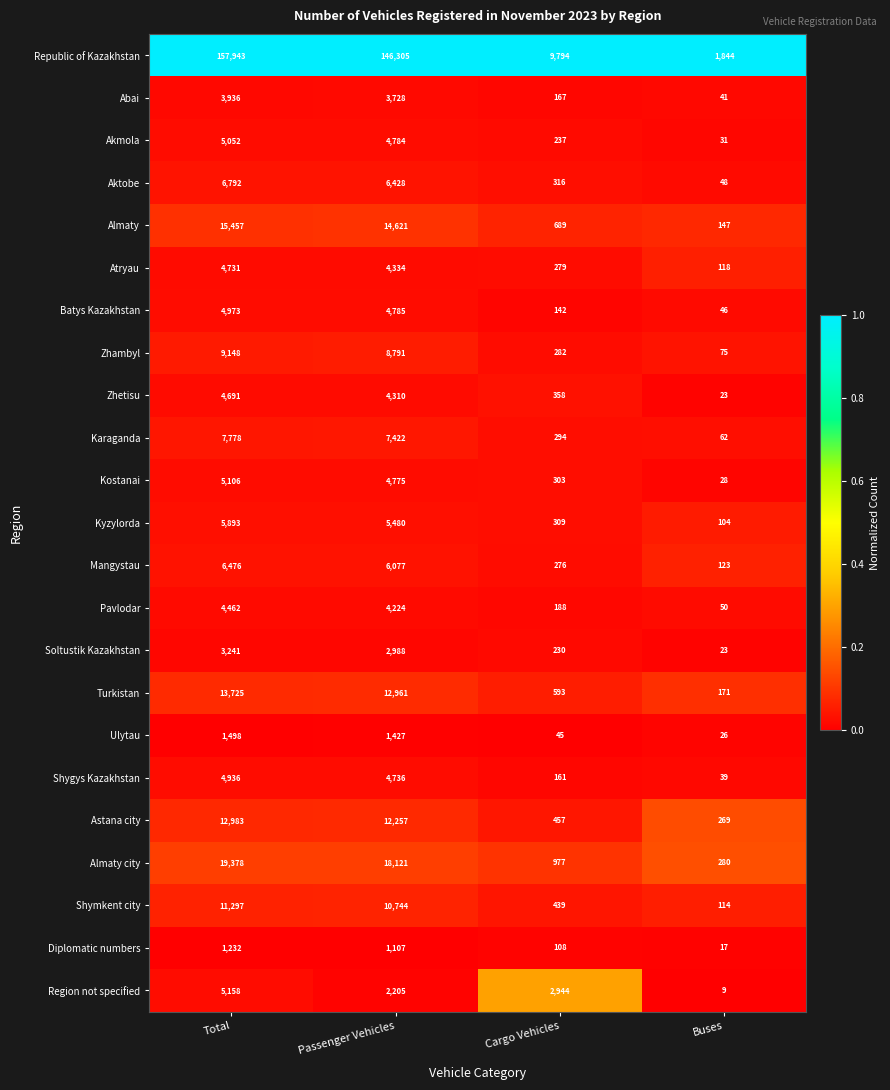

Which series has the widest spread of values?

Republic of Kazakhstan